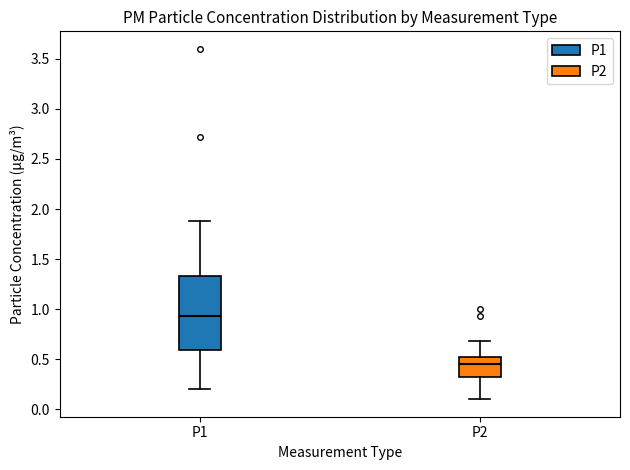

Reading left to right, transcribe this box plot: for each box, give where its median line is, the range the box spans, and where its two whiskers end, as read against the y-axis. The values are not printed on the chart, so give them approximately, as read against the axis.

P1: median 0.95, box 0.60 to 1.35, whiskers 0.20 to 1.90
P2: median 0.45, box 0.30 to 0.50, whiskers 0.10 to 0.70